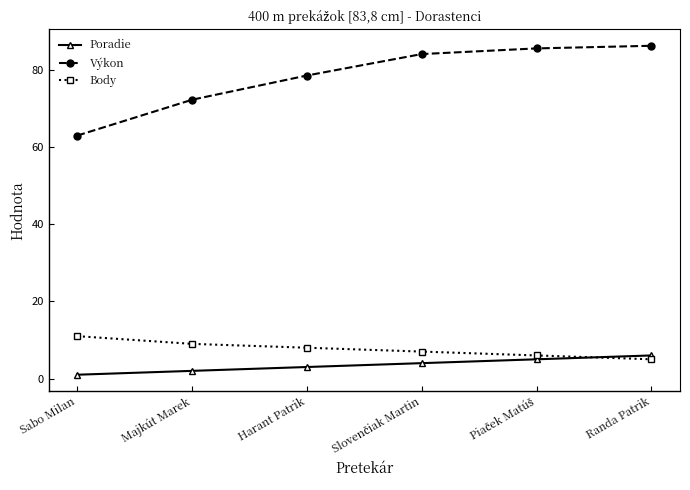

What is the label of the 6th point from the left?

Randa Patrik